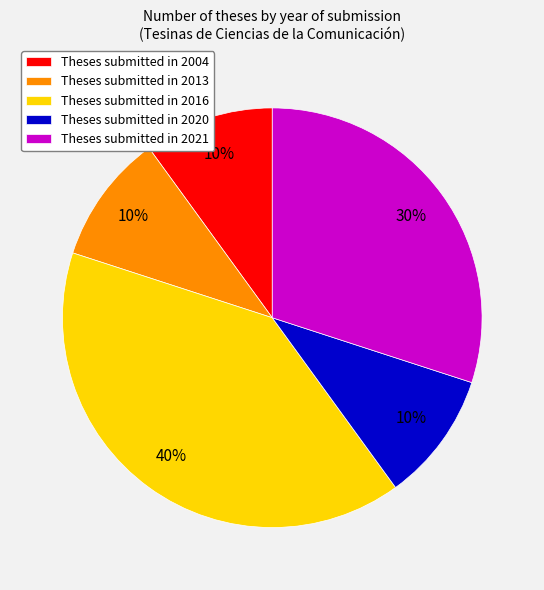

What percentage is the Theses submitted in 2020 slice, to the nearest percent?

10%